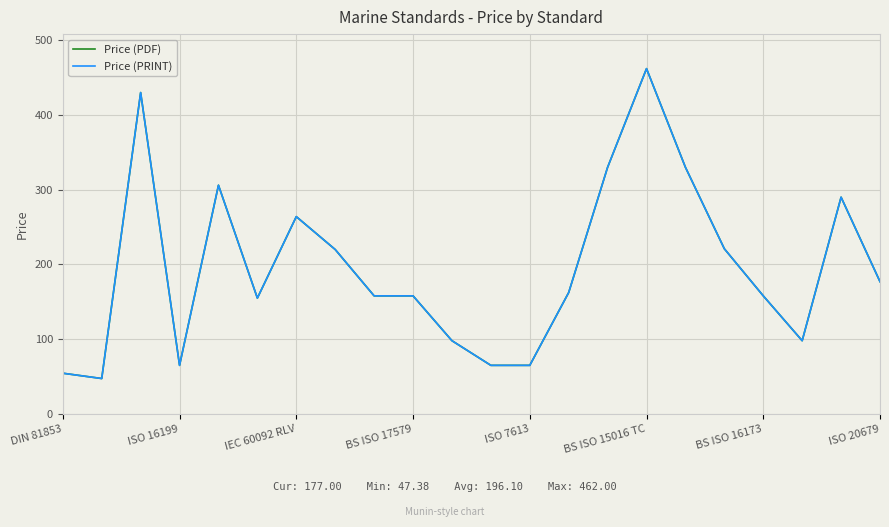

Does the chart display data point markers on the line(s)?

No